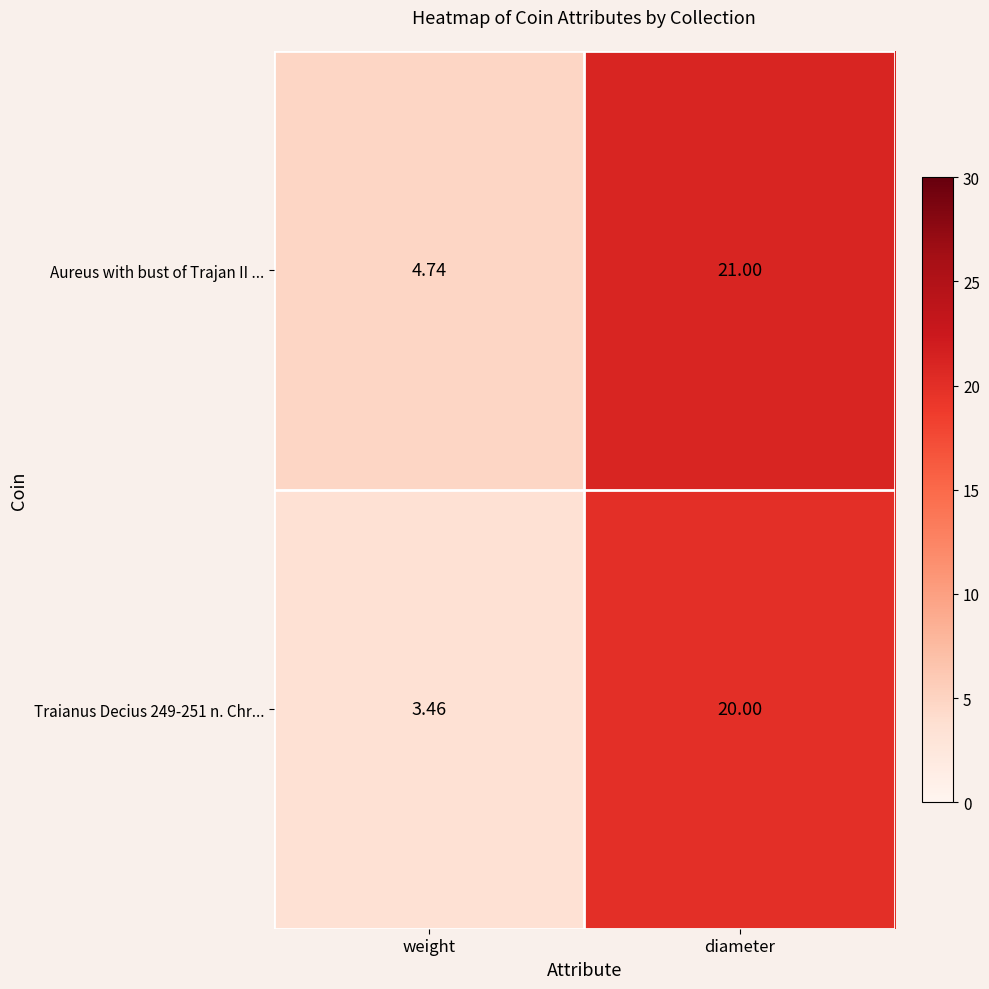

Which series has the largest total across all categories?

Aureus with bust of Trajan II ...